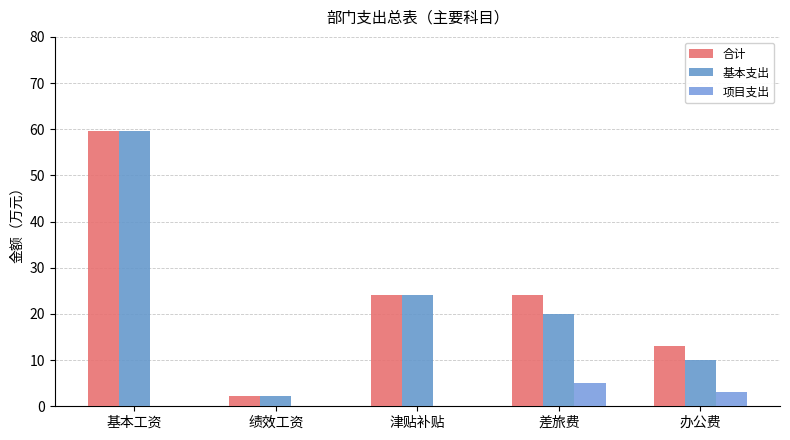

Reading right to left, list all the values displayed in this chart.

合计: 13.1	24.0	24.2	2.2	59.6
基本支出: 10.1	20.0	24.2	2.2	59.6
项目支出: 3.0	5.0	0.0	0.0	0.0